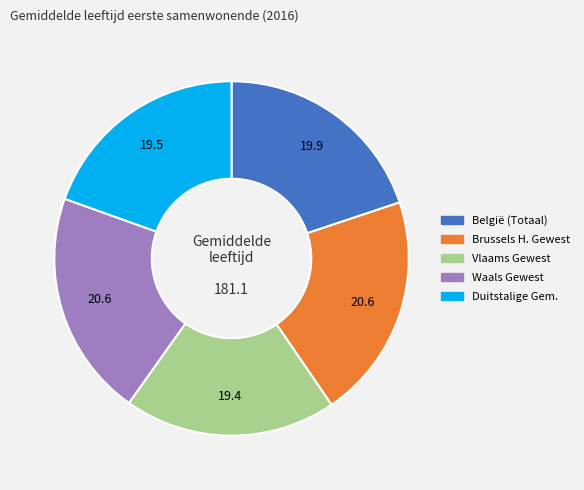

Does any single category account for the majority?

No